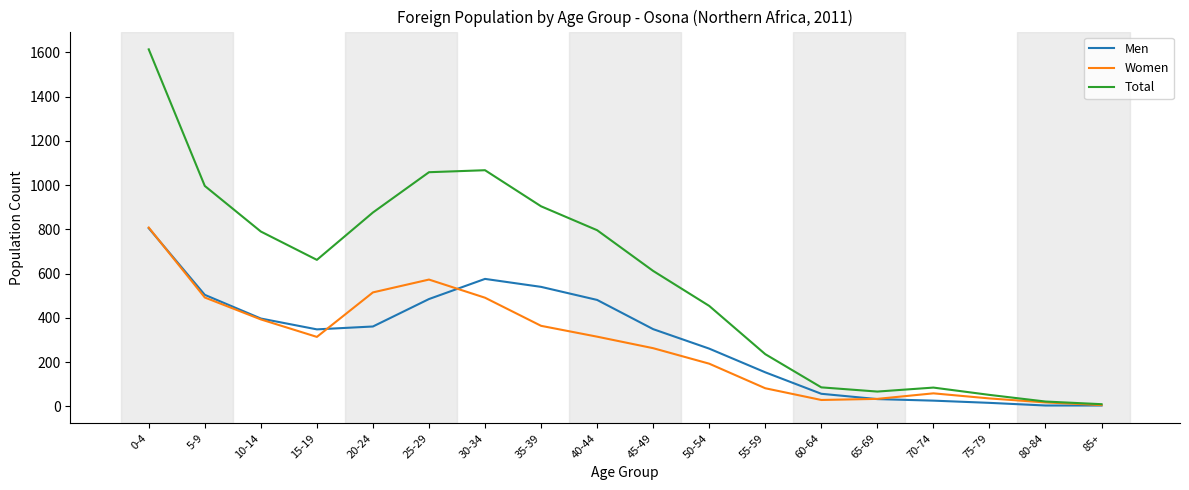

What are all the series names shown in the legend?

Men, Women, Total